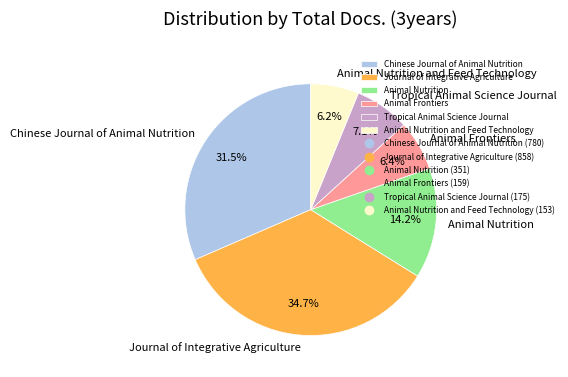

What percentage is the Animal Nutrition slice, to the nearest percent?

14%